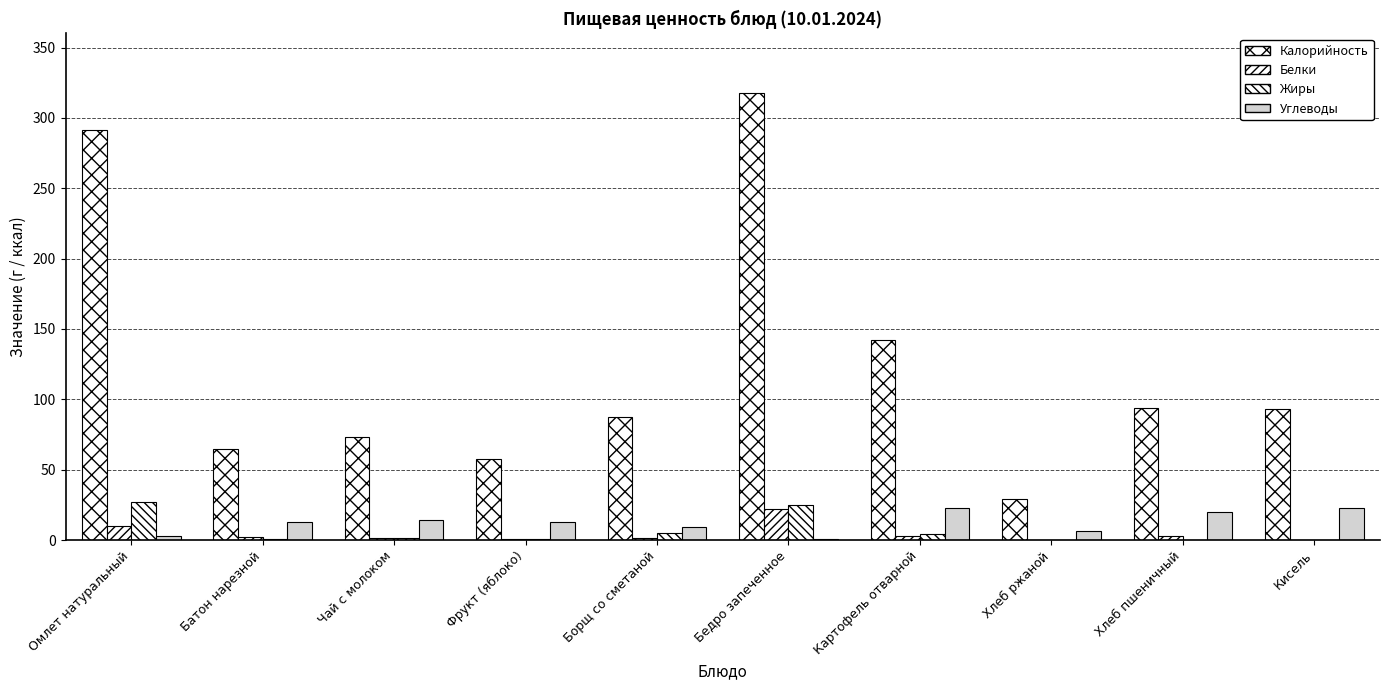

What is the difference between the maximum and minimum values in the Белки series?

22.0